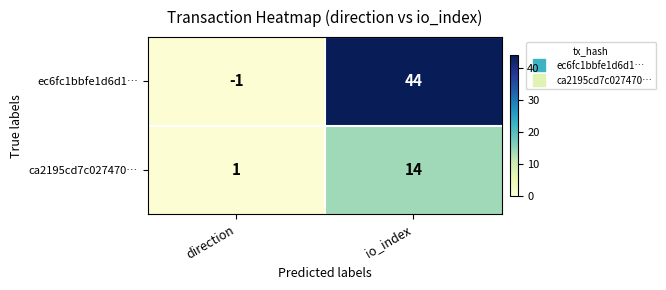

The value of ec6fc1bbfe1d6d1… at io_index is 44. True or false?

True